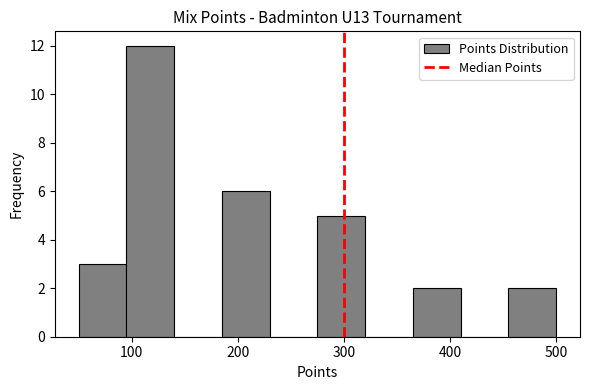

Which range on the x-axis has the tallest bar?

95 to 140